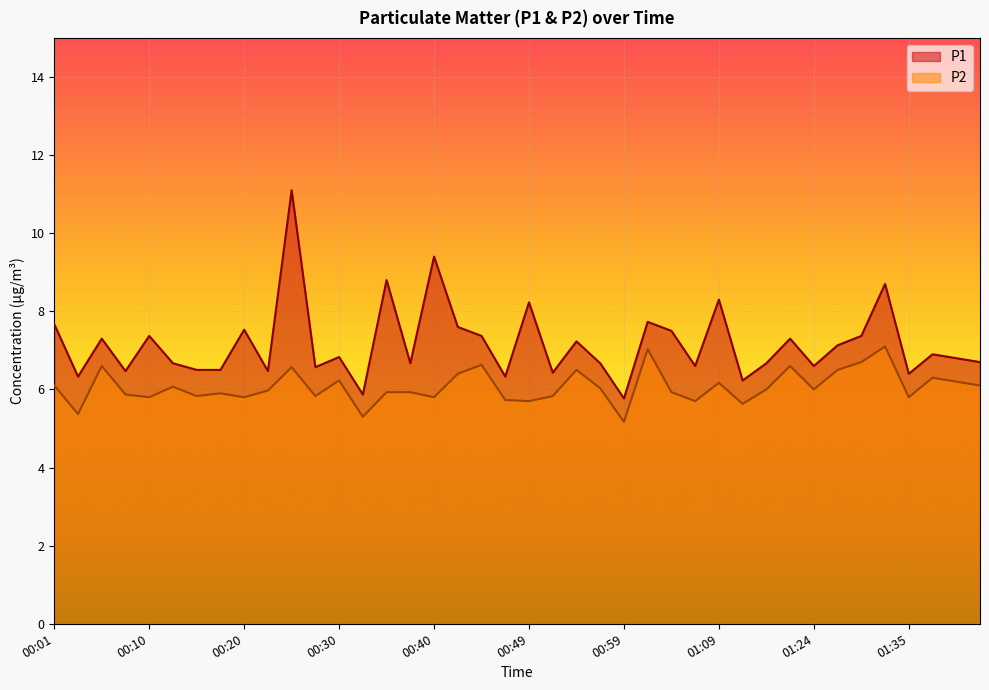

True or false: P1 and P2 intersect in this chart.

False